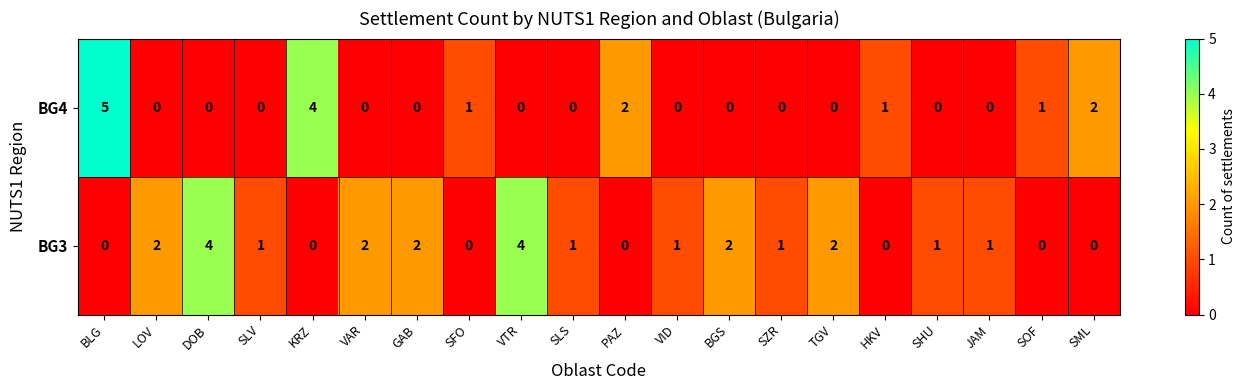

What is the spread (max minus min) of values at HKV?

1